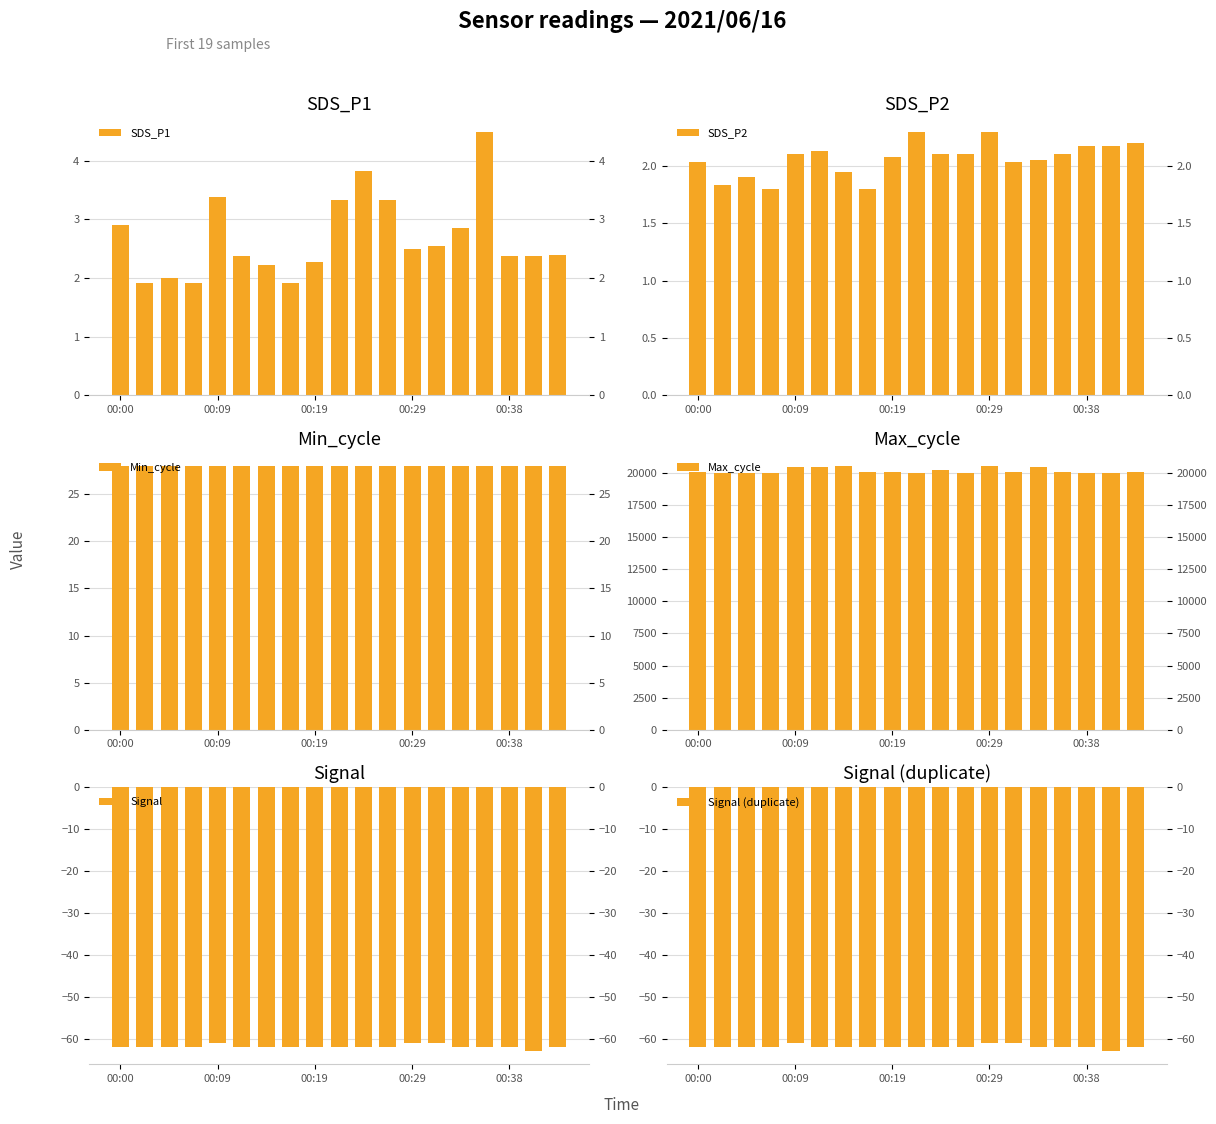

What is the sum of the Min_cycle values at 17 and 9?

56.0